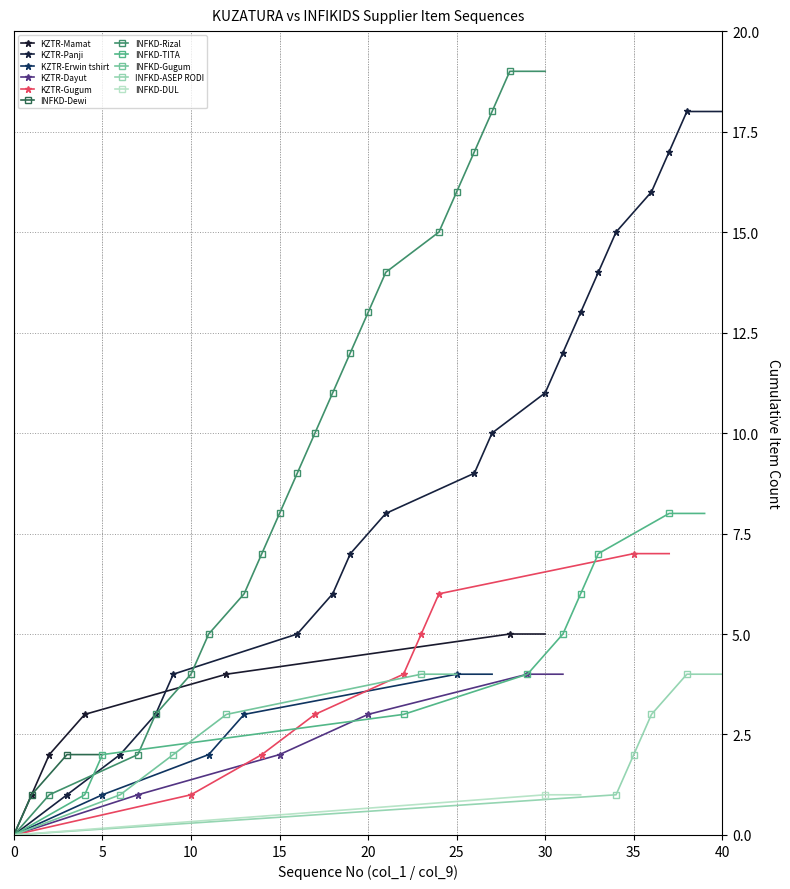

True or false: KZTR-Mamat has a value of -2 at 0.

False